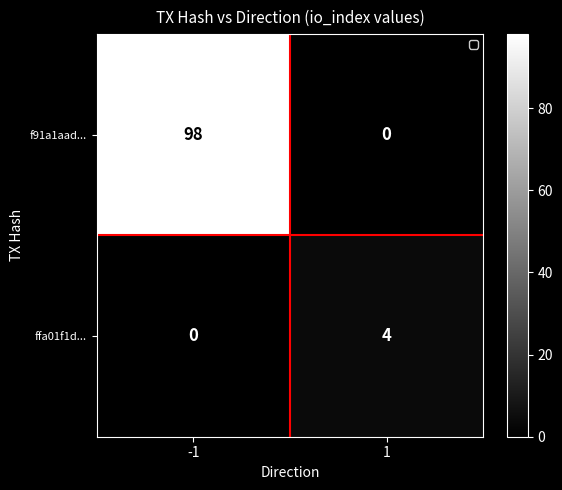

What is the sum of all ffa01f1d... values?

4